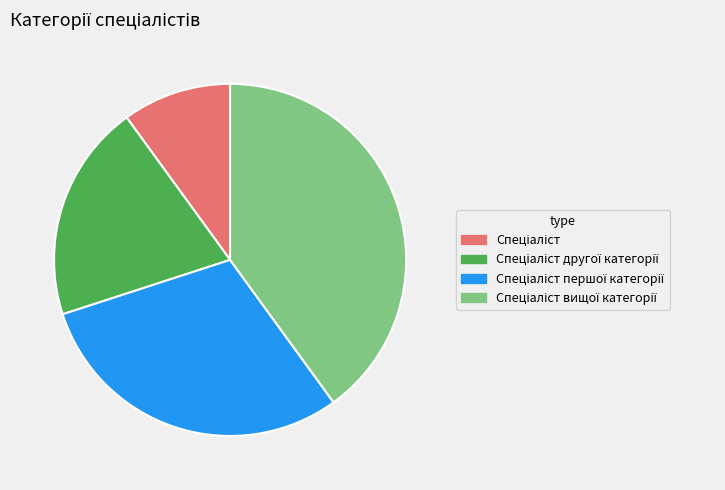

Is there any slice that represents more than half of the pie?

No